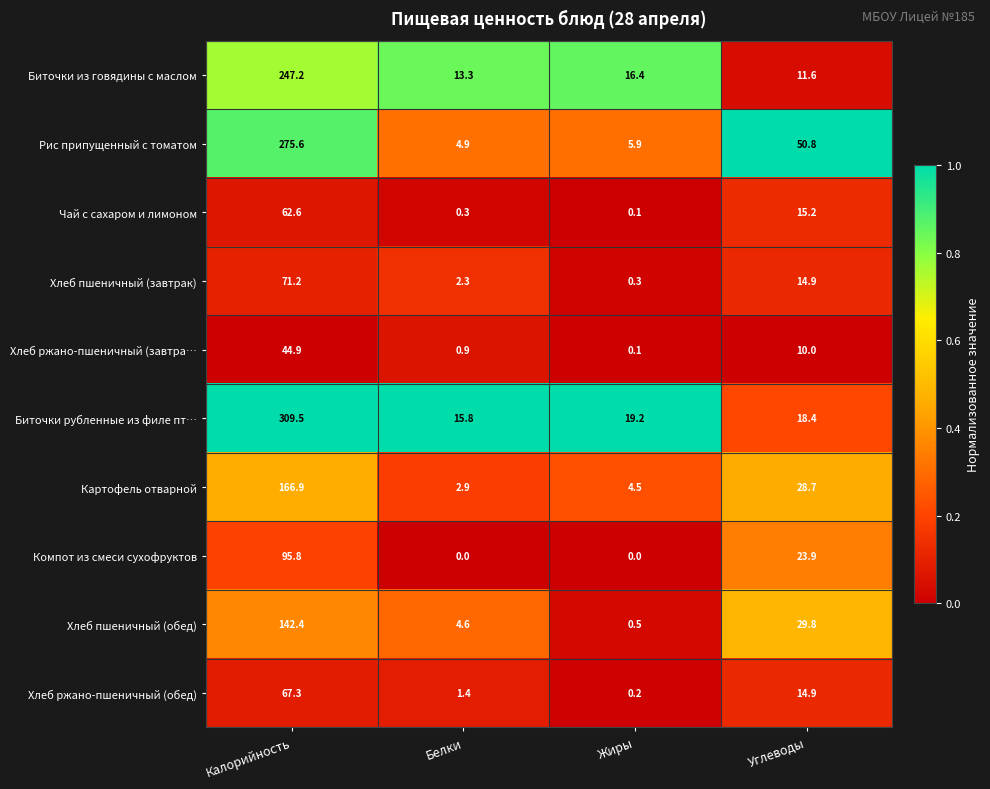

At which category is the sum across all series the highest?

Калорийность